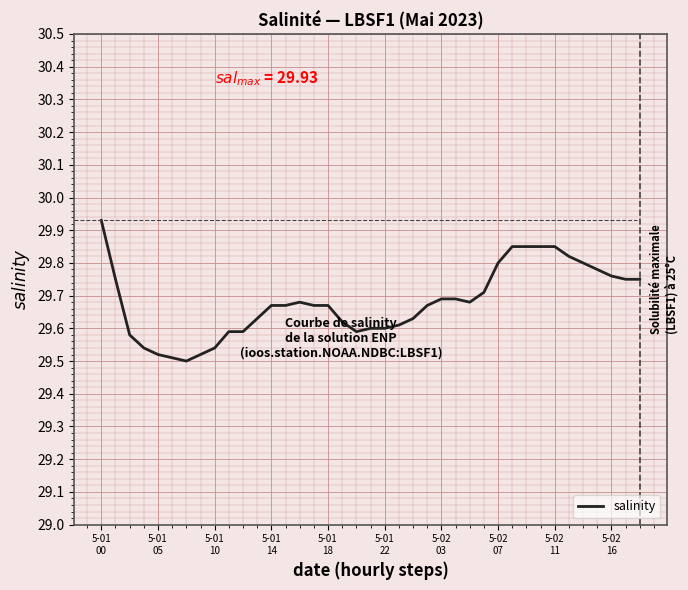

What is the difference between the maximum and minimum values?

0.4